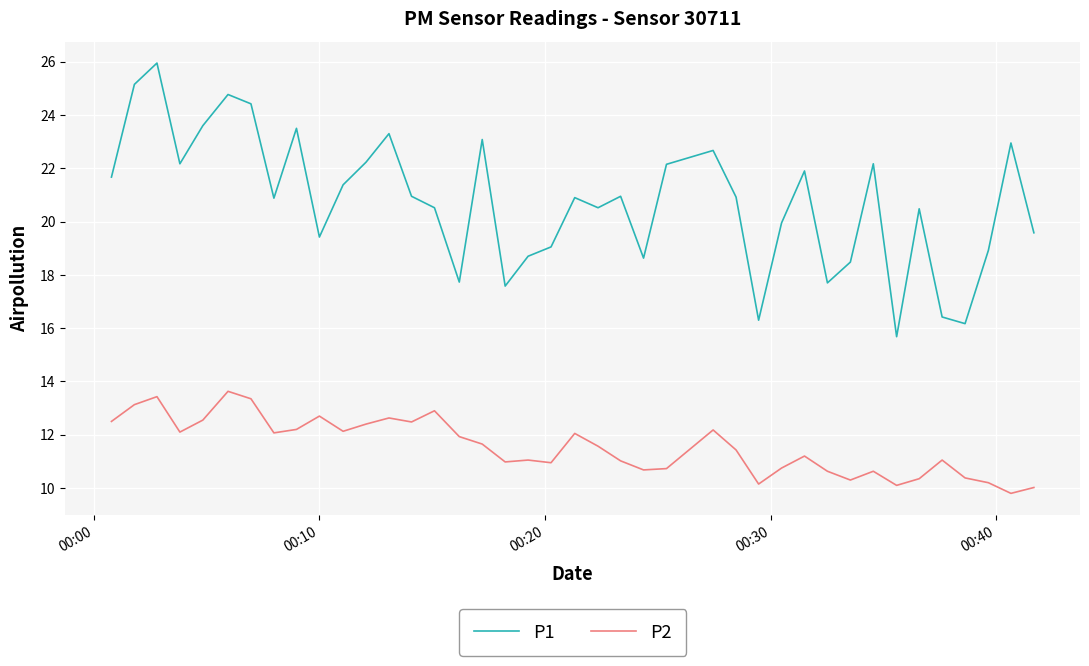

What is the difference between the maximum and minimum values in the P1 series?

10.3